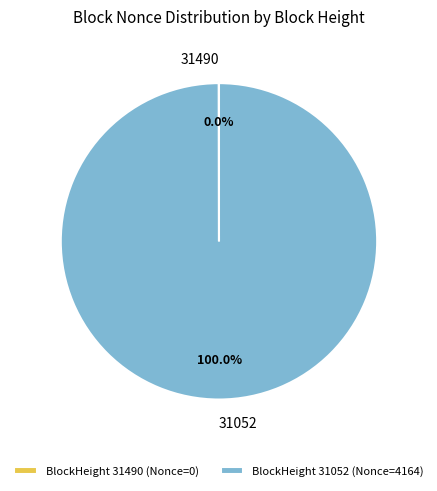

Does any single category account for the majority?

Yes